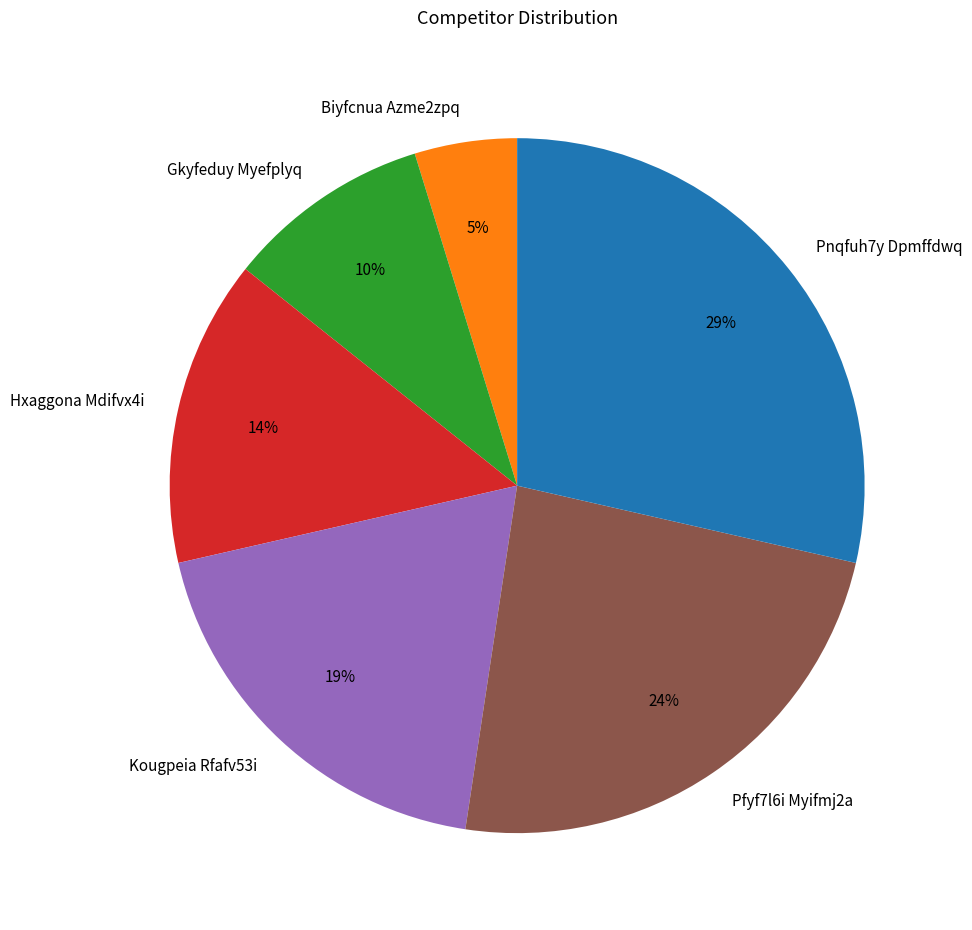

Count the number of slices in the pie.

6